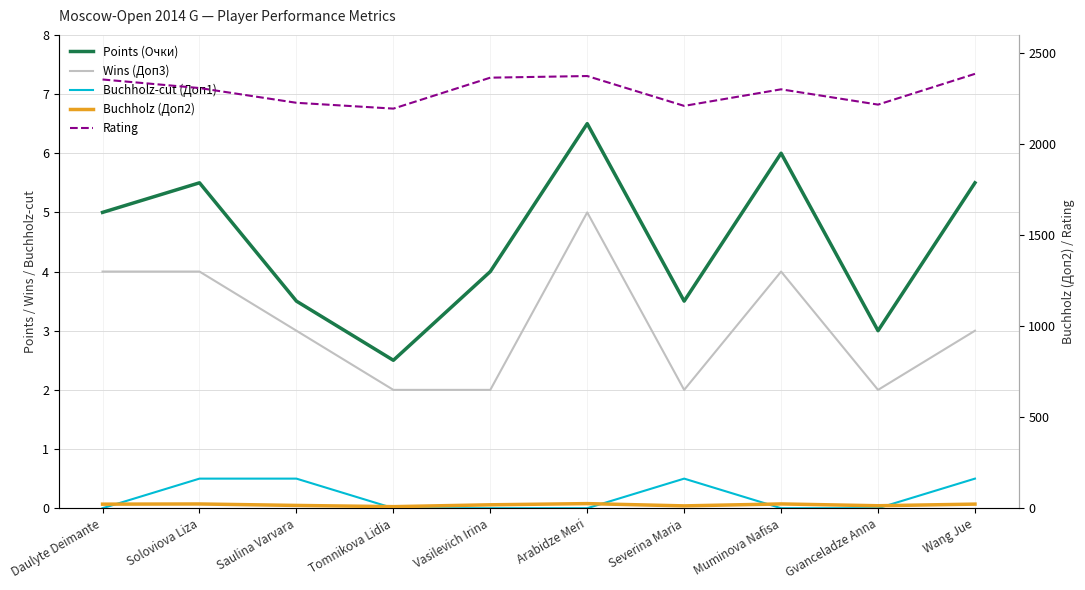

What is the maximum value shown in the chart?

2386.0